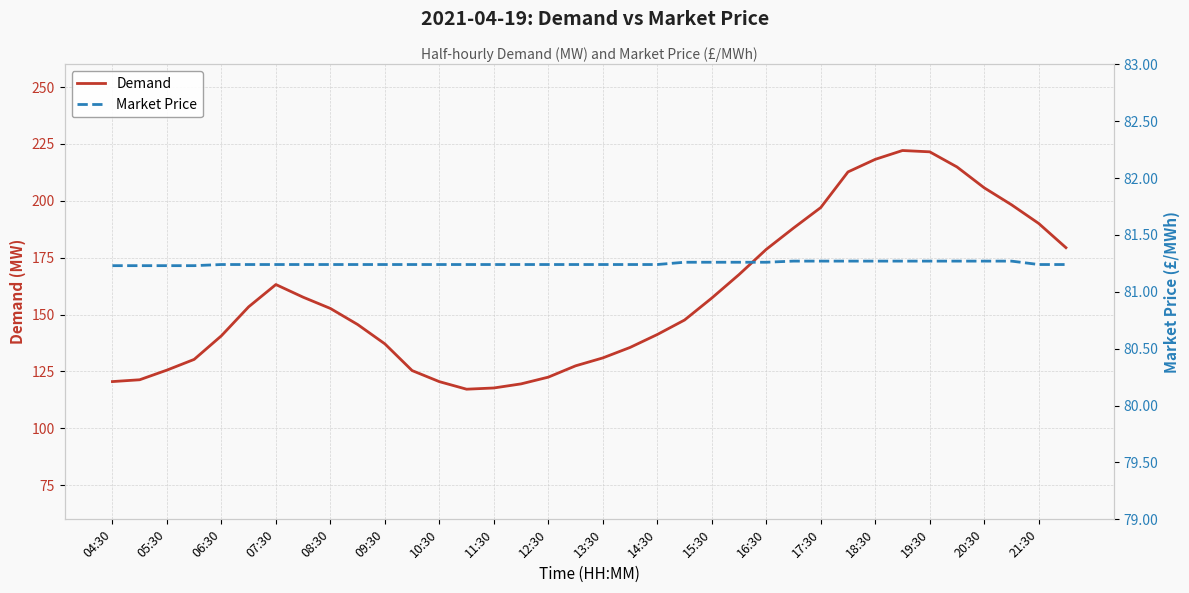

True or false: Demand and Market Price cross at least once.

False